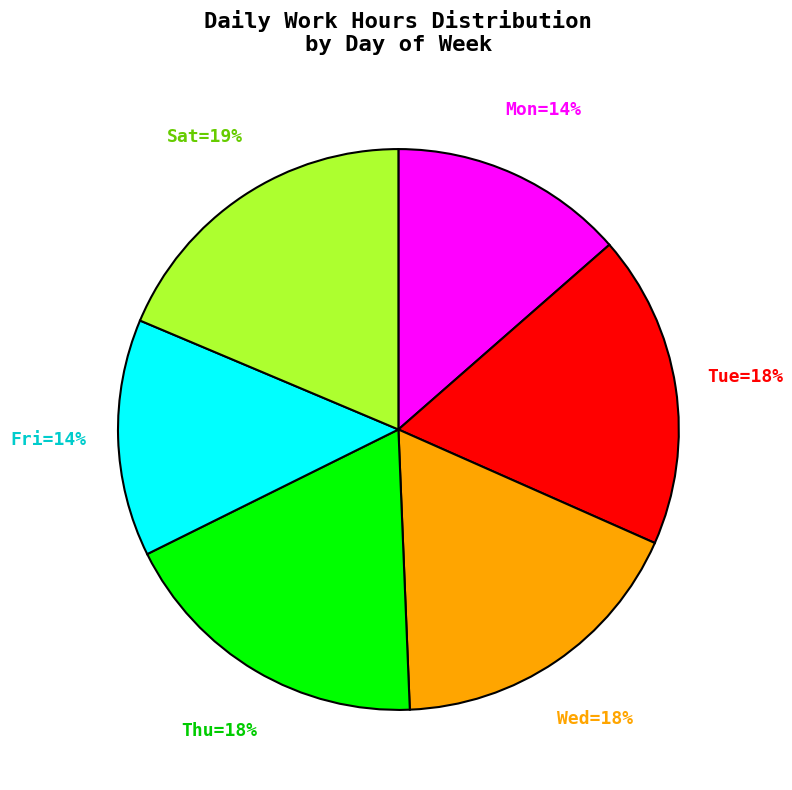

How many segments does this pie chart have?

6